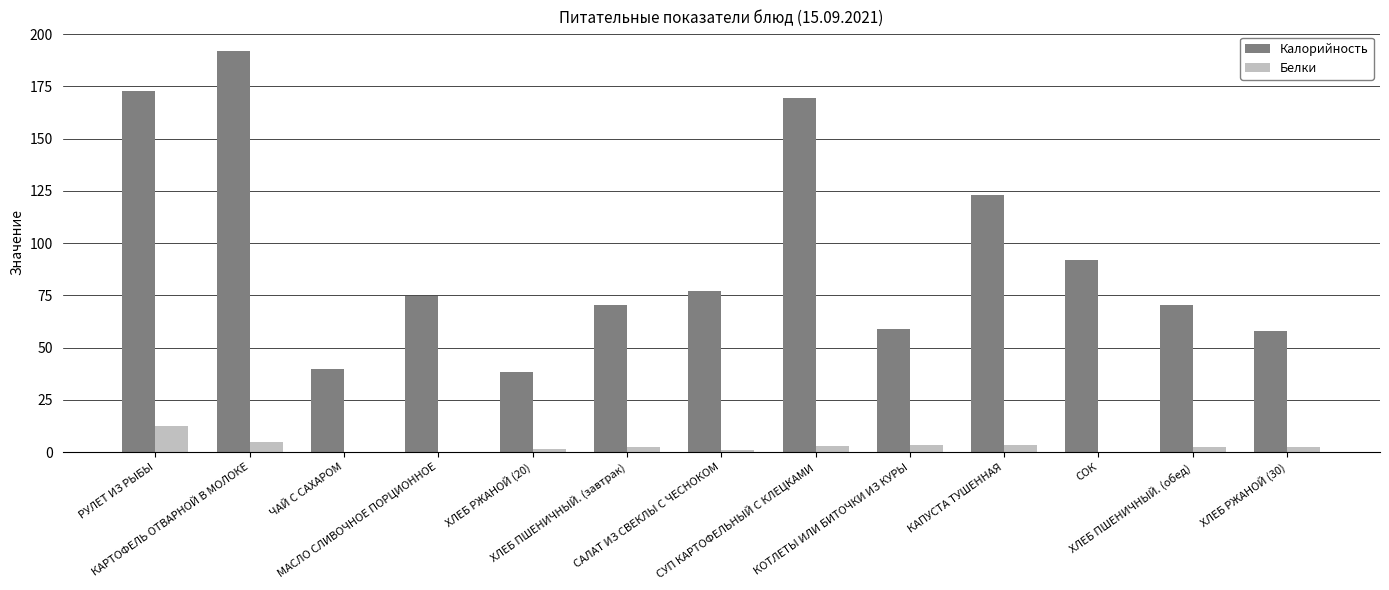

Which series has the largest total across all categories?

Калорийность